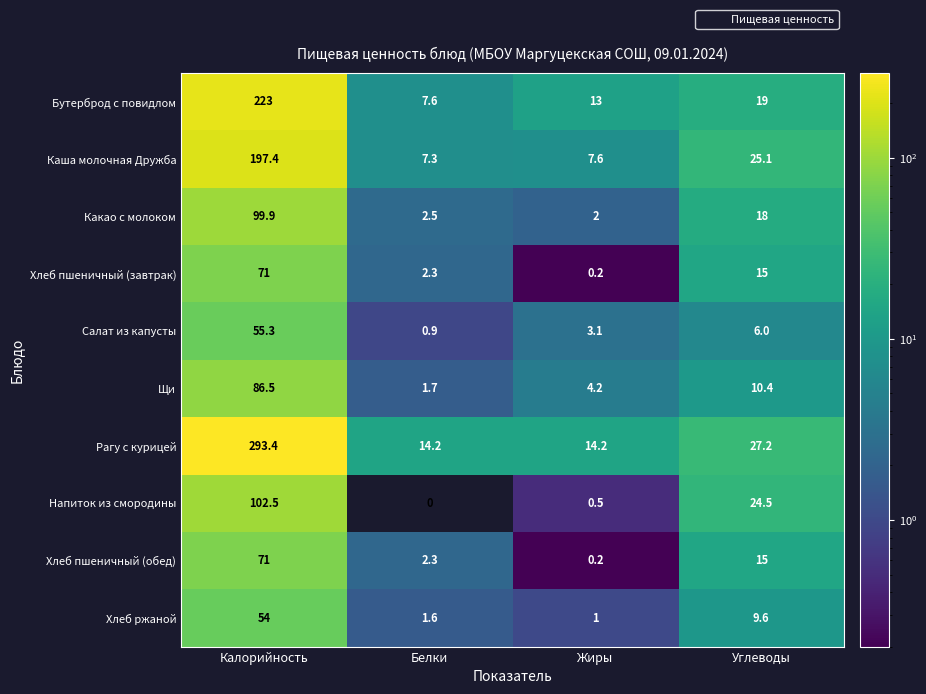

List the labels in order of Каша молочная Дружба value, largest first.

Калорийность, Углеводы, Жиры, Белки